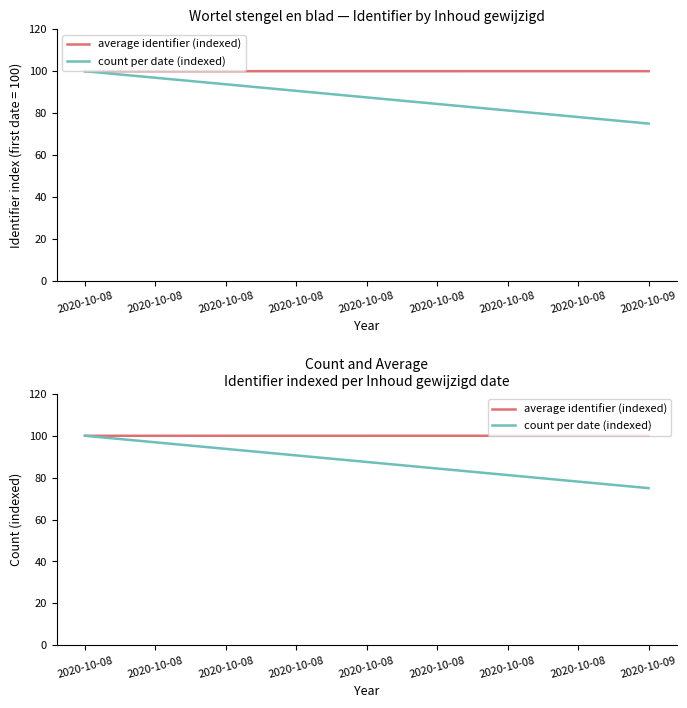

Rank the series by their maximum value, from lowest to highest.

count per date (indexed), average identifier (indexed)